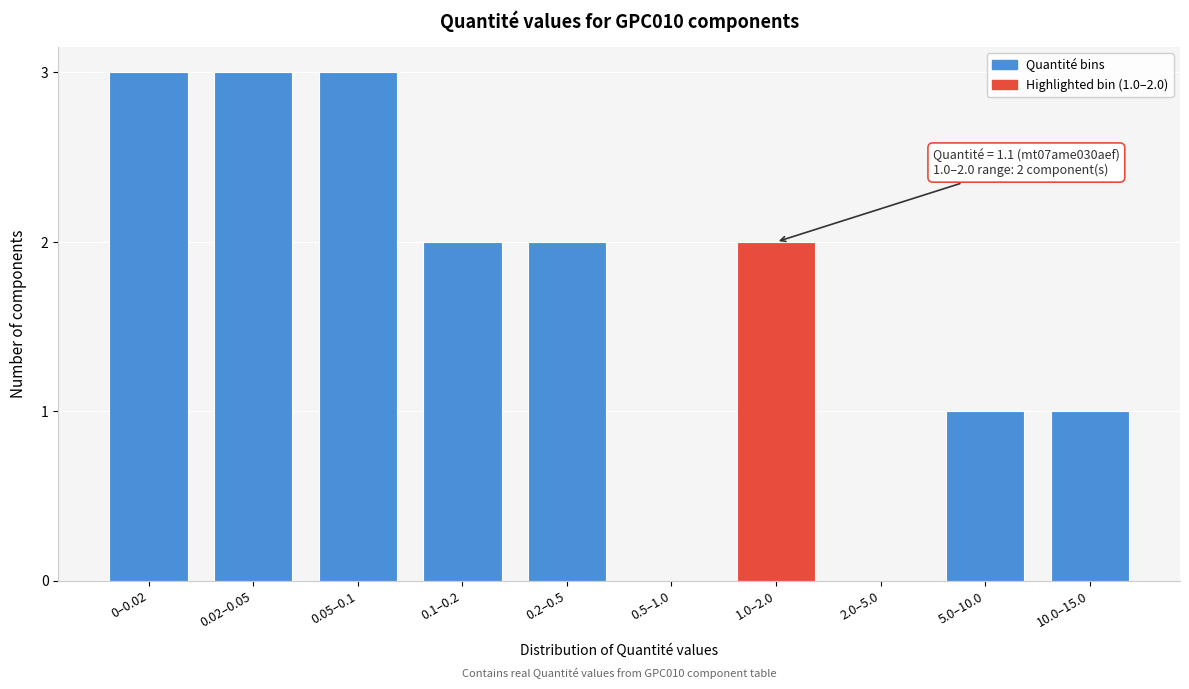

Reading left to right, list all the values displayed in this chart.

0–0.02=3	0.02–0.05=3	0.05–0.1=3	0.1–0.2=2	0.2–0.5=2	0.5–1.0=0	1.0–2.0=2	2.0–5.0=0	5.0–10.0=1	10.0–15.0=1